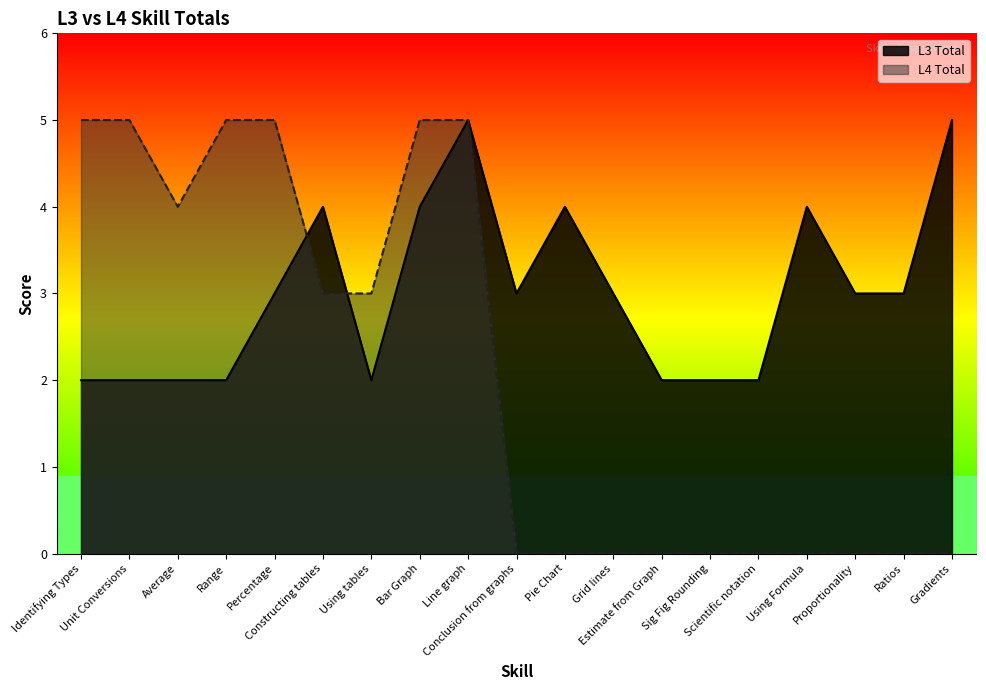

What are all the series names shown in the legend?

L3 Total, L4 Total